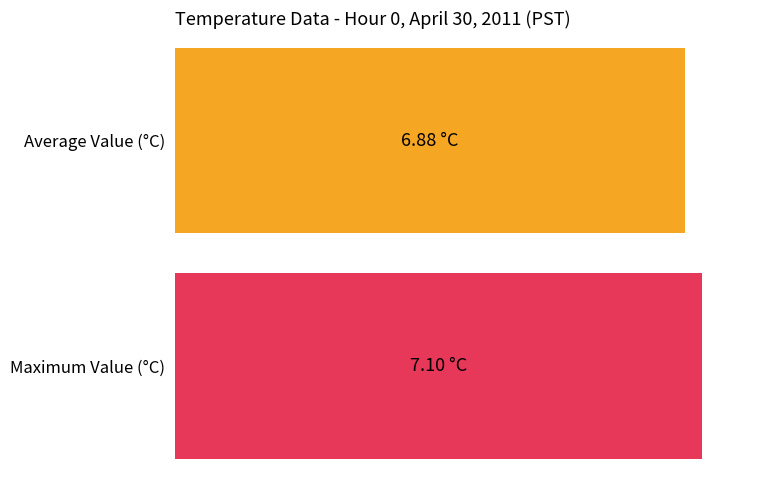

The value of Maximum utilization at 14 is 11.0. True or false?

False